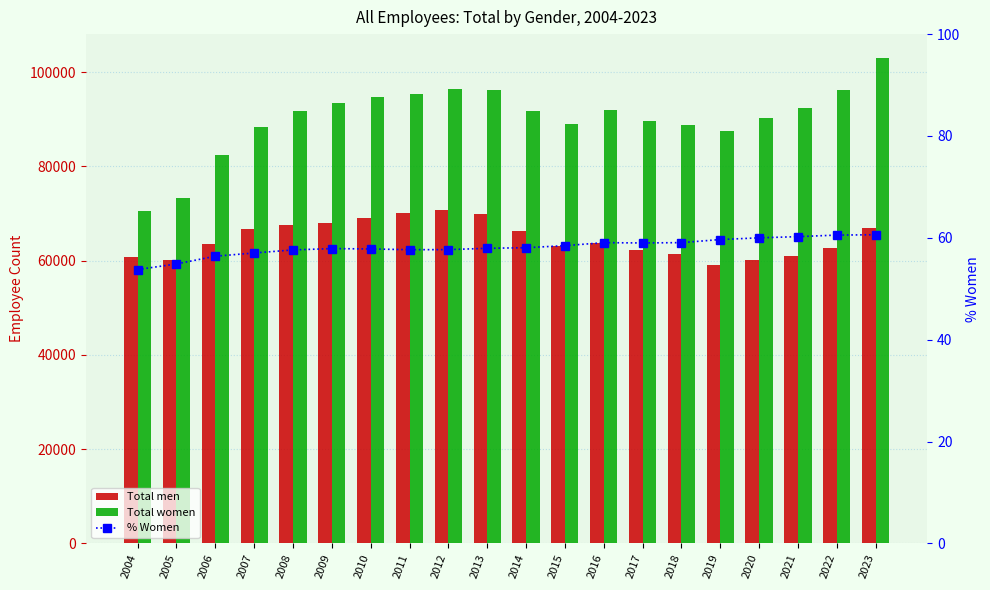

How many values in the Total women series exceed 91789?

9